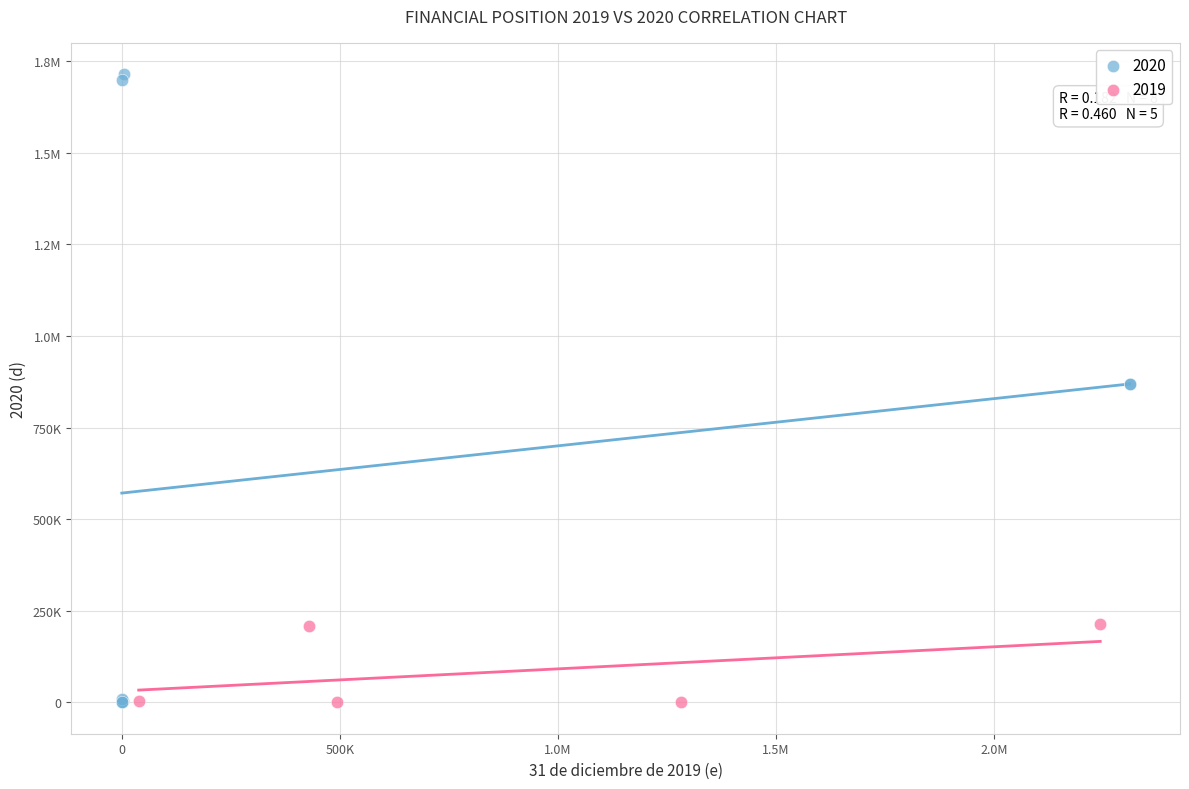

What are all the series names shown in the legend?

2020, 2019